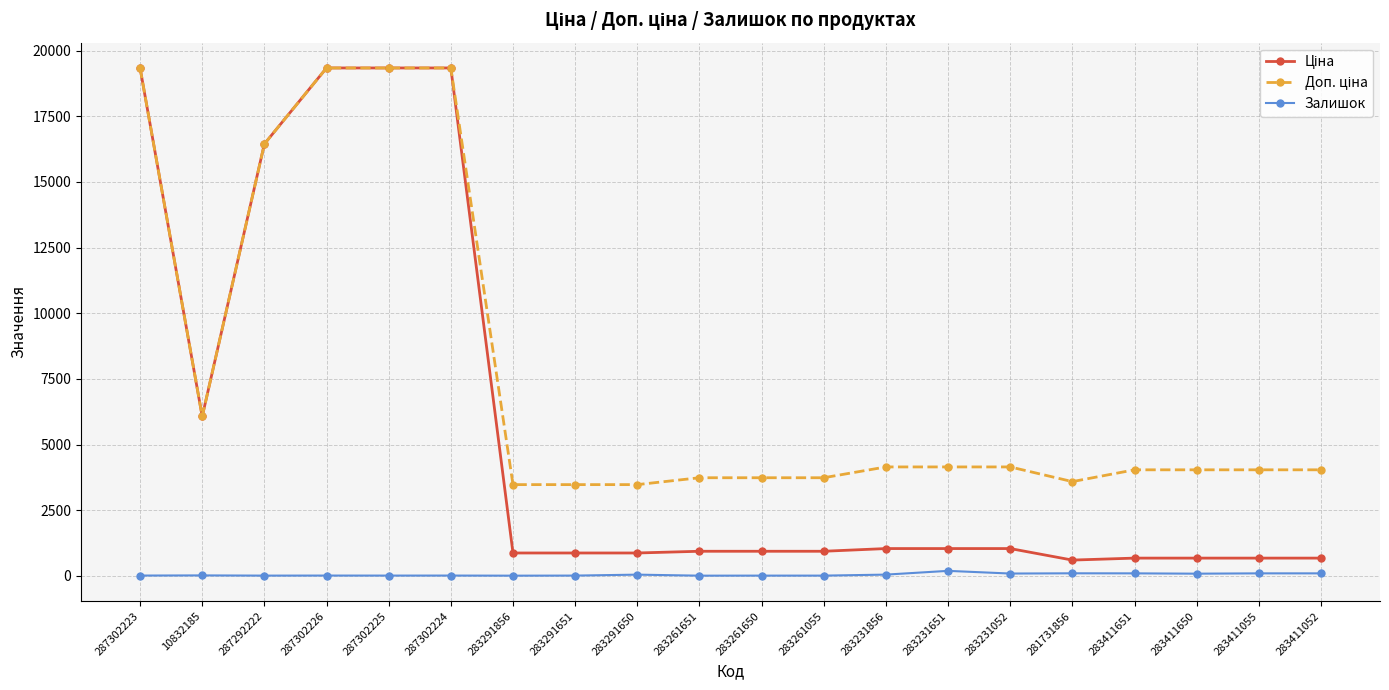

At how many categories does at least one series exceed 8576?

5